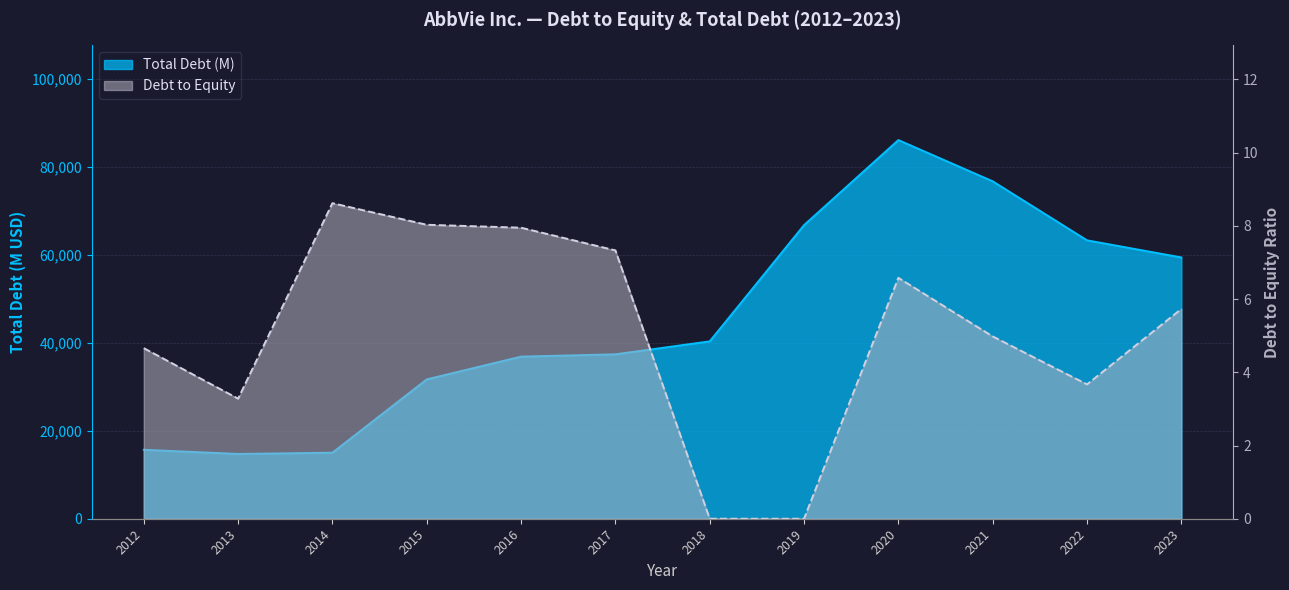

Reading left to right, extract all data points from this chart.

Total Debt (M): 15672.0	14723.0	15011.0	31671.0	36842.0	37368.0	40310.0	66728.0	86056.0	76684.0	63271.0	59385.0
Debt to Equity: 4.7	3.3	8.6	8.0	8.0	7.3	0.0	0.0	6.6	5.0	3.7	5.7